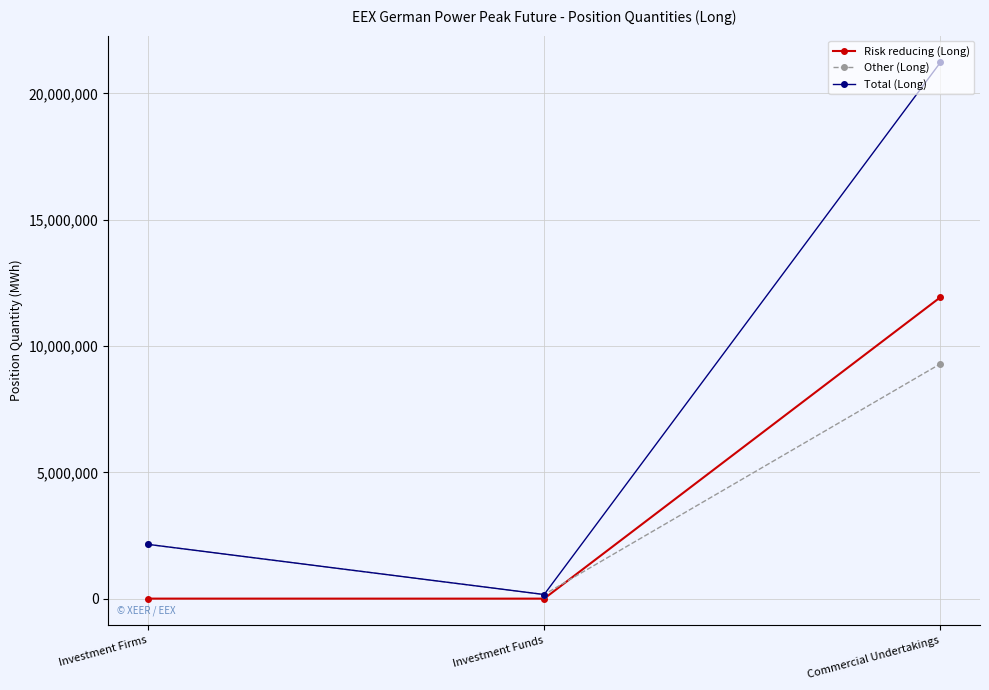

The Other (Long) series shows 9294120 at Commercial Undertakings. True or false?

True